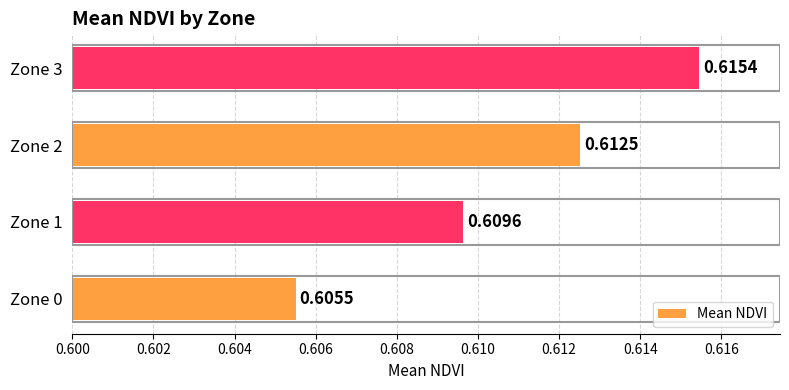

How many bars are there in total?

4